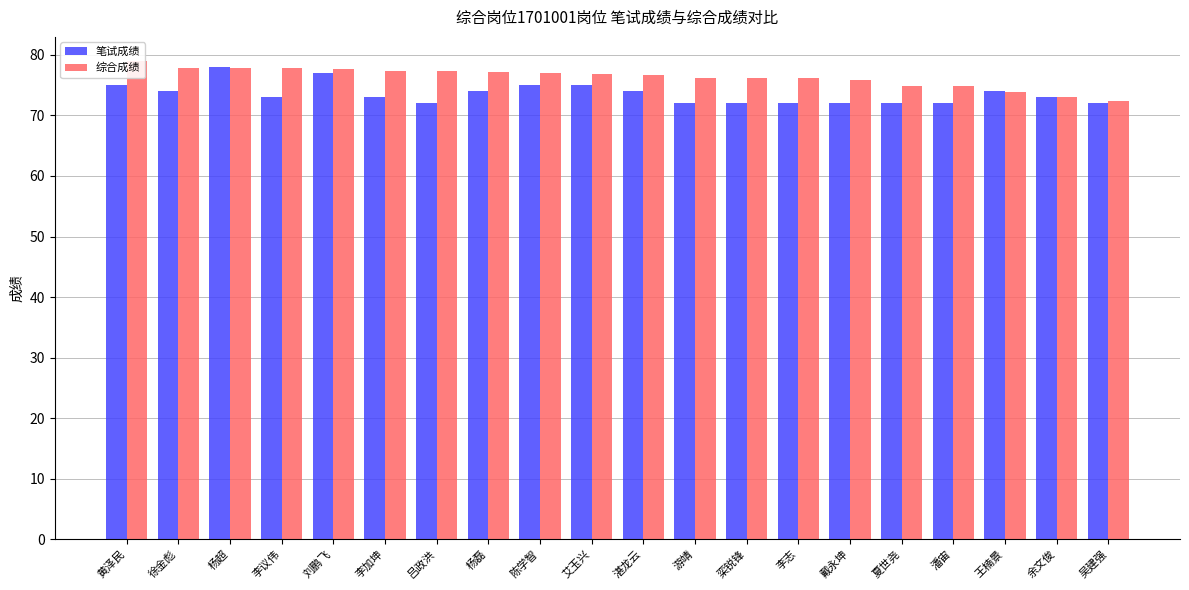

How many data points in 综合成绩 are less than 76?

6